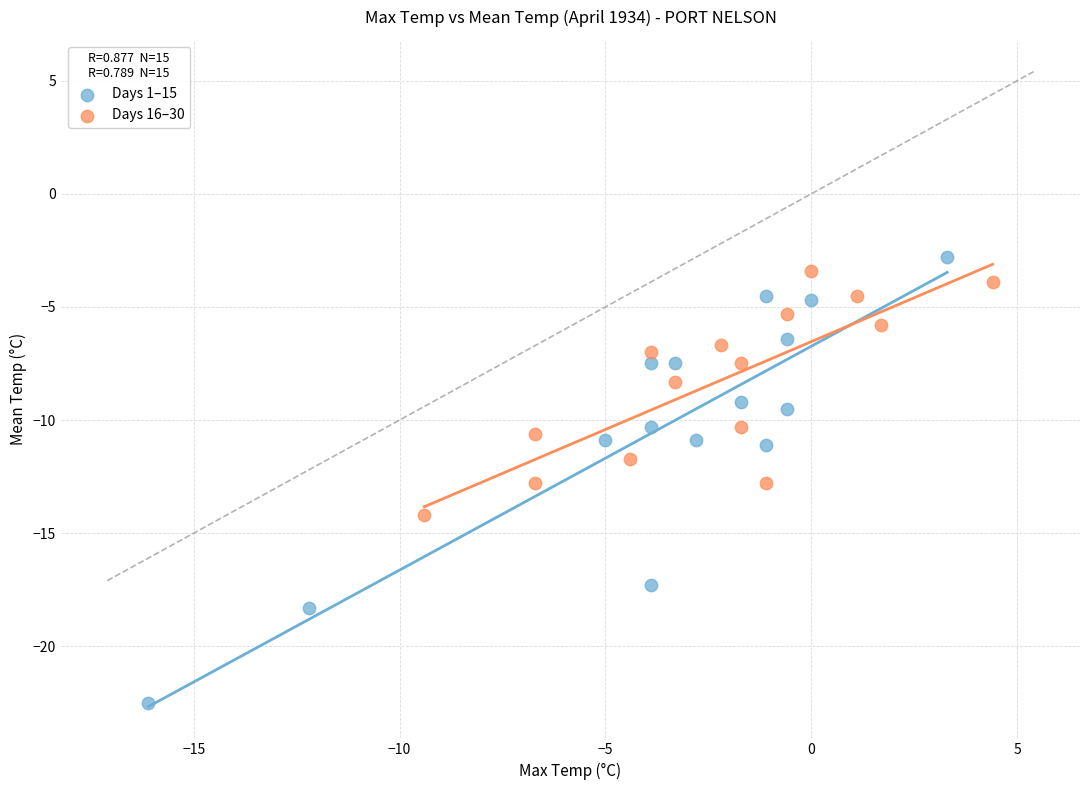

Which series has the largest Y range (max minus min)?

Days 1–15